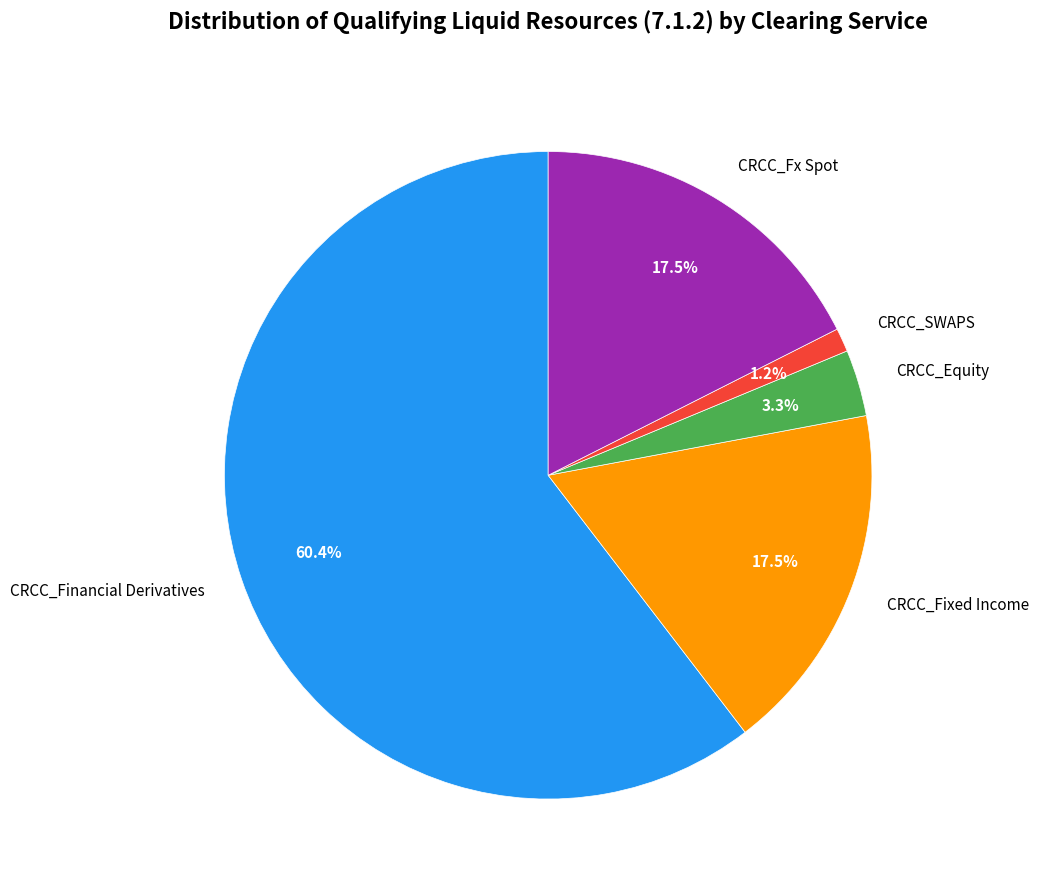

How many segments does this pie chart have?

5